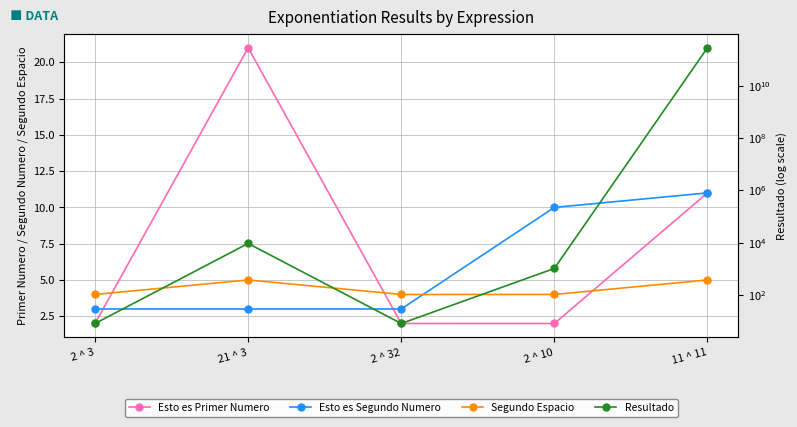

What is the label of the 4th point from the right?

21 ^ 3